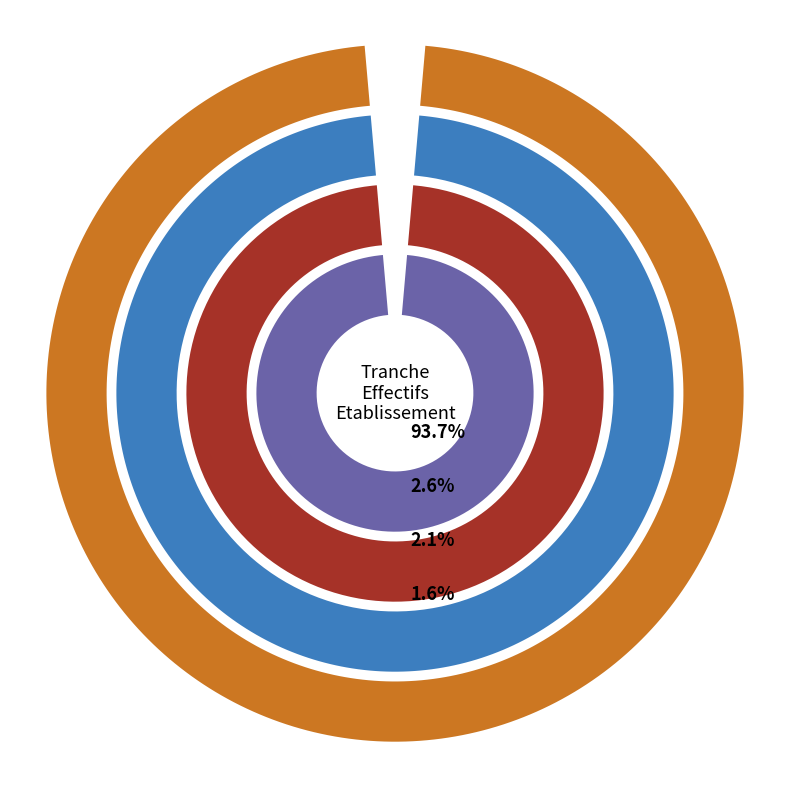

To the nearest percent, what portion does NN represent?

99%